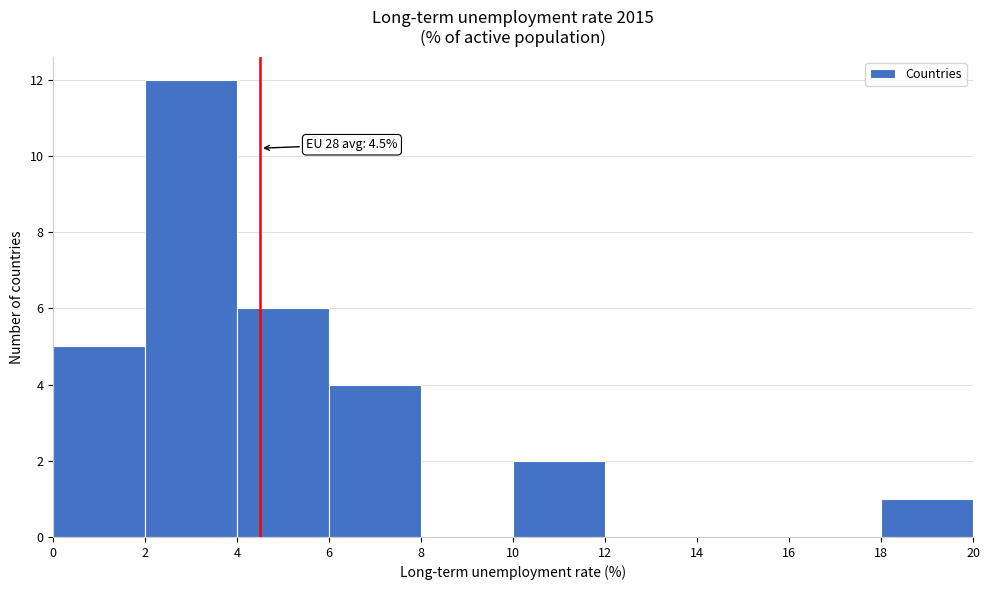

Over which range of the x-axis is the bar tallest?

2 to 4